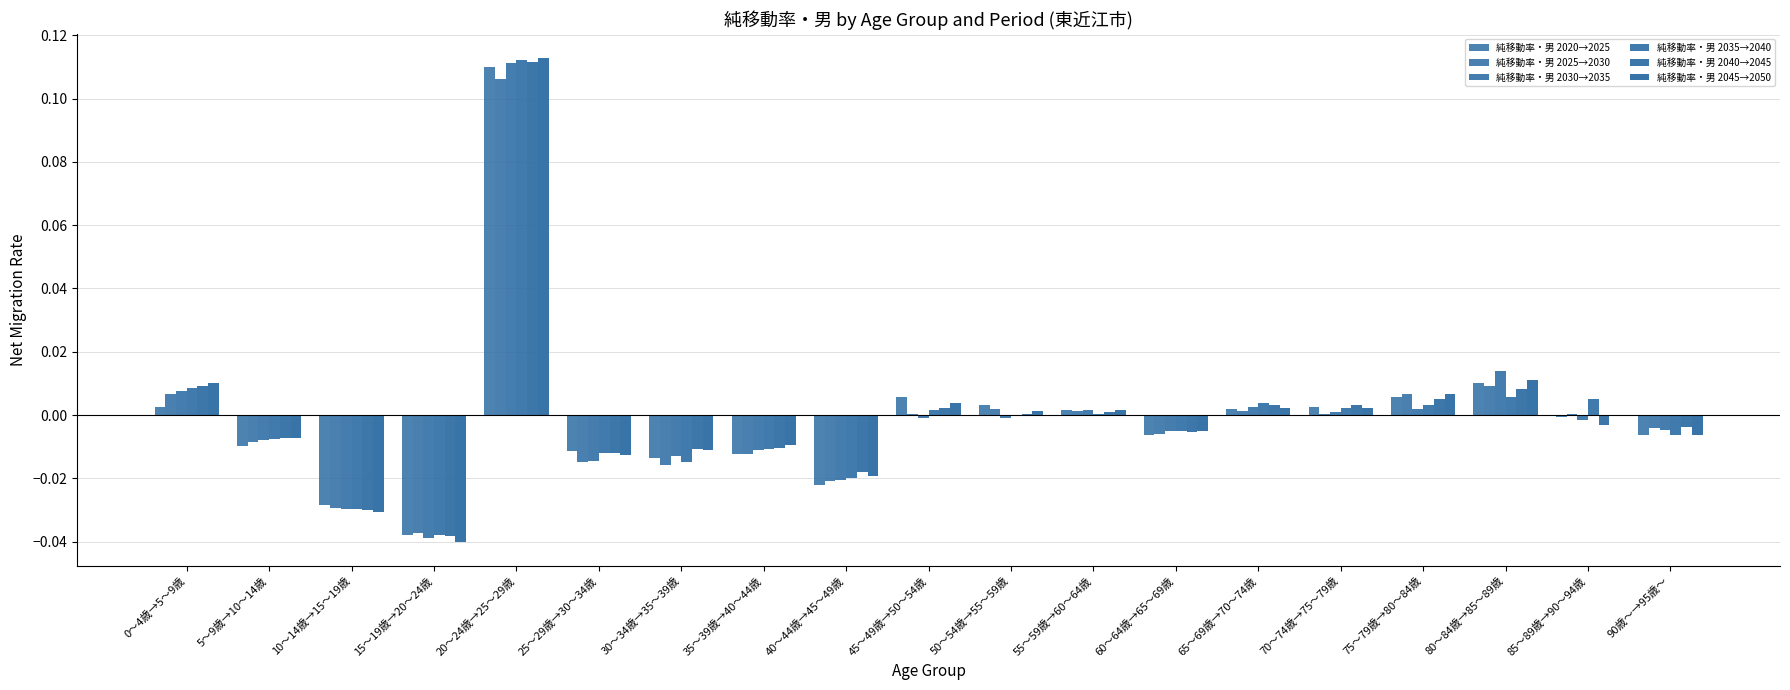

How many categories are shown in the chart?

19